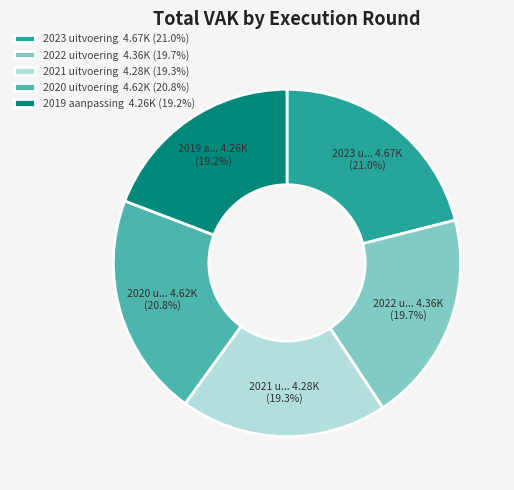

Between 2022 uitvoering 4.36K (19.7%) and 2023 uitvoering 4.67K (21.0%), which is larger?

2023 uitvoering 4.67K (21.0%)